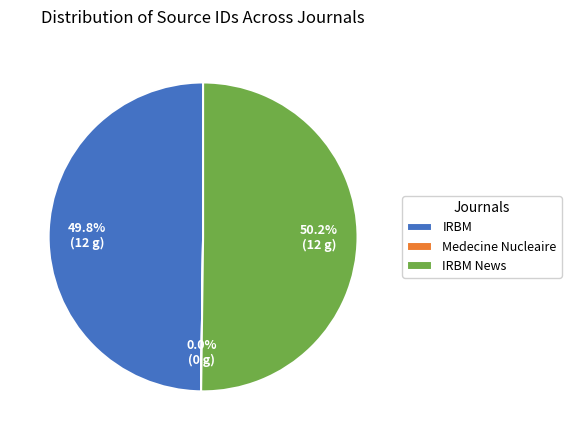

What percentage is the IRBM slice, to the nearest percent?

50%